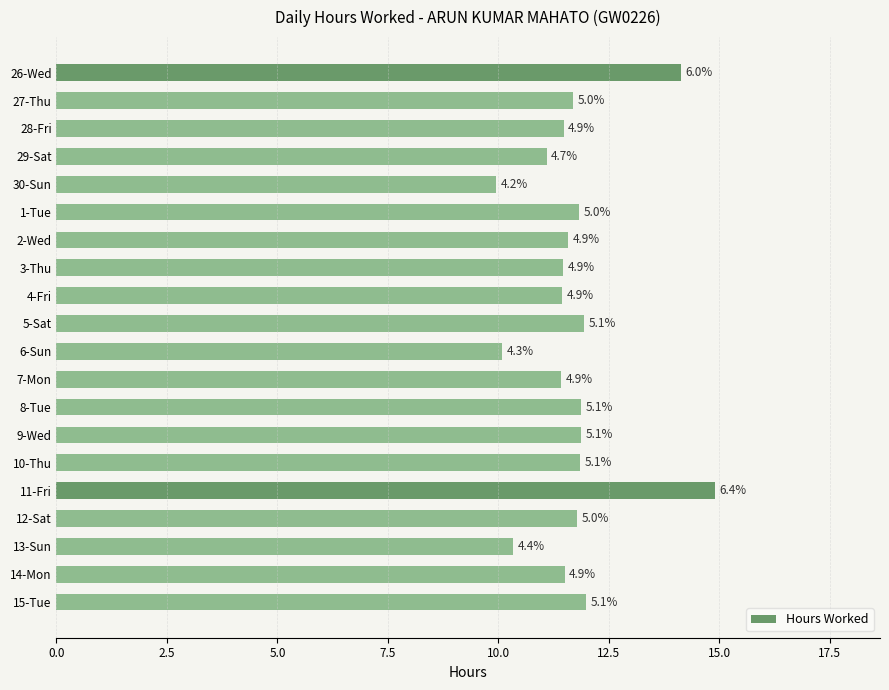

Are the bars horizontal?

Yes